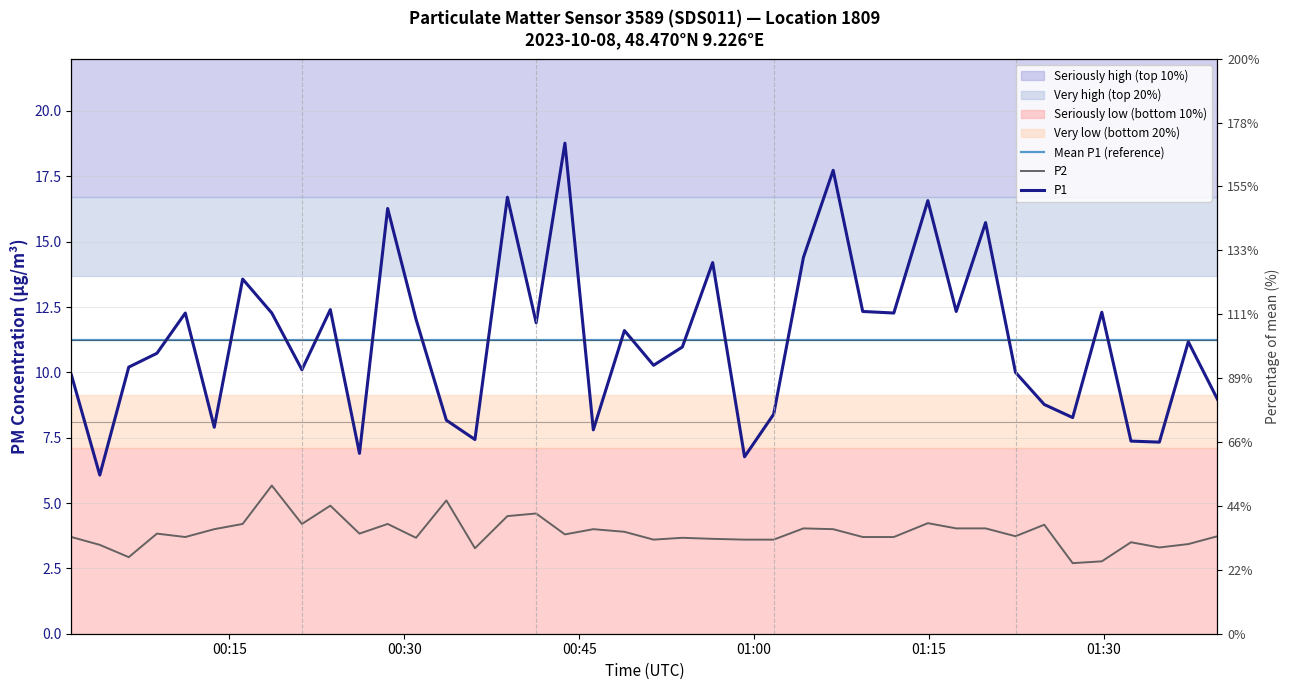

How many interior local valleys does the P2 series have?

11